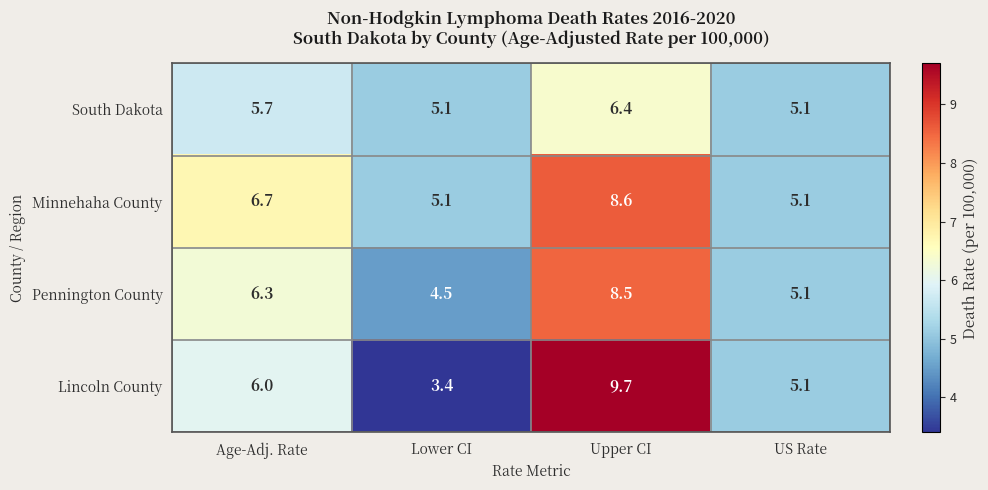

Rank the series at Age-Adj. Rate from highest to lowest value.

Minnehaha County, Pennington County, Lincoln County, South Dakota